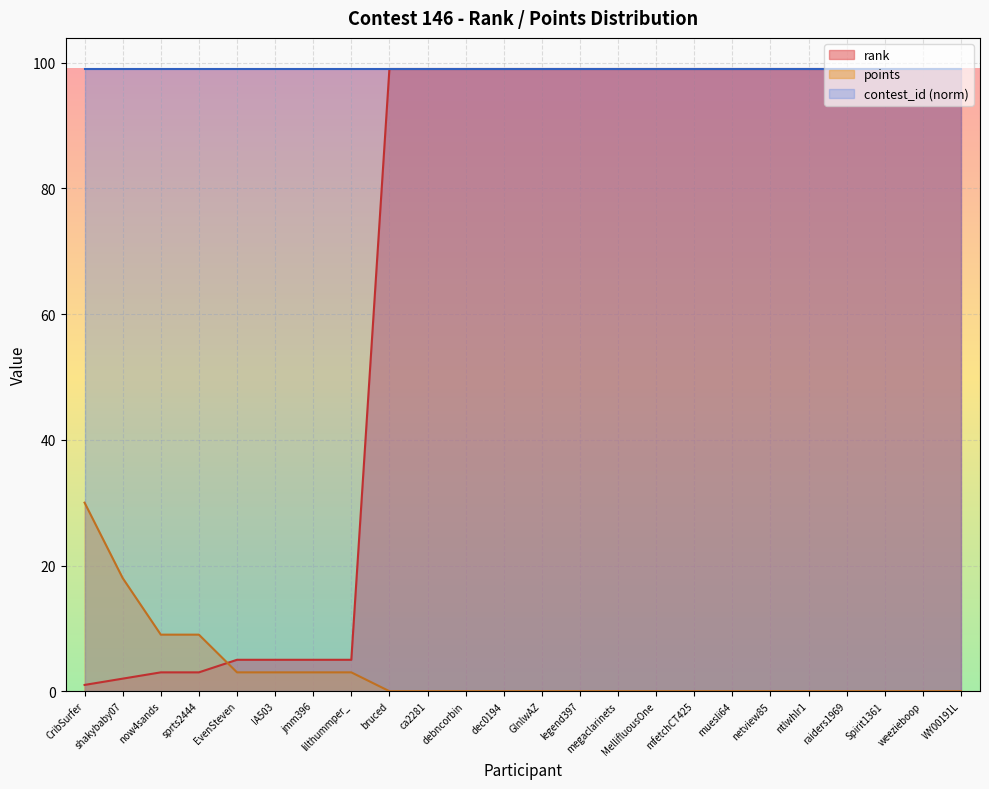

List the series in order of their overall mean, highest first.

contest_id (norm), rank, points